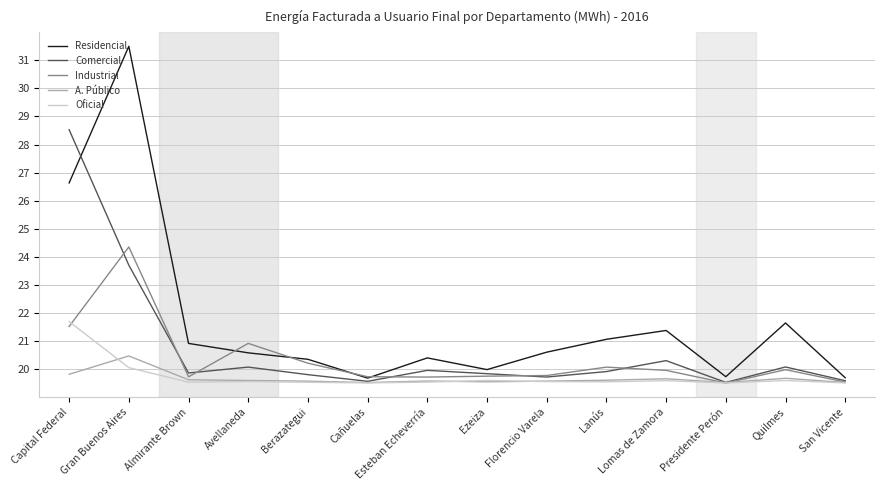

In A. Público, how many points are higher than both neighbors (excluding endpoints)?

4